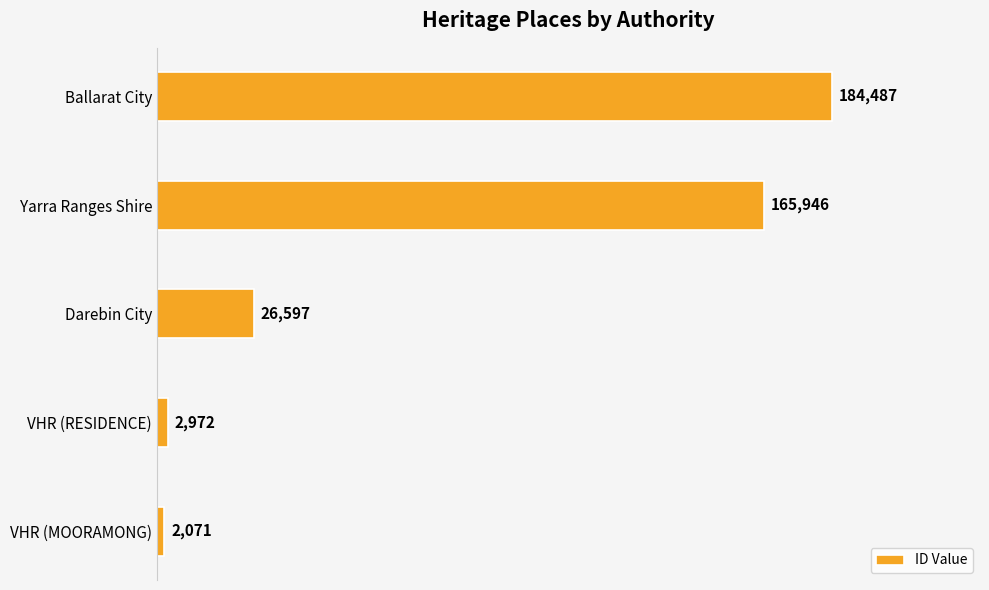

List the labels in order of value, largest first.

Ballarat City, Yarra Ranges Shire, Darebin City, VHR (RESIDENCE), VHR (MOORAMONG)